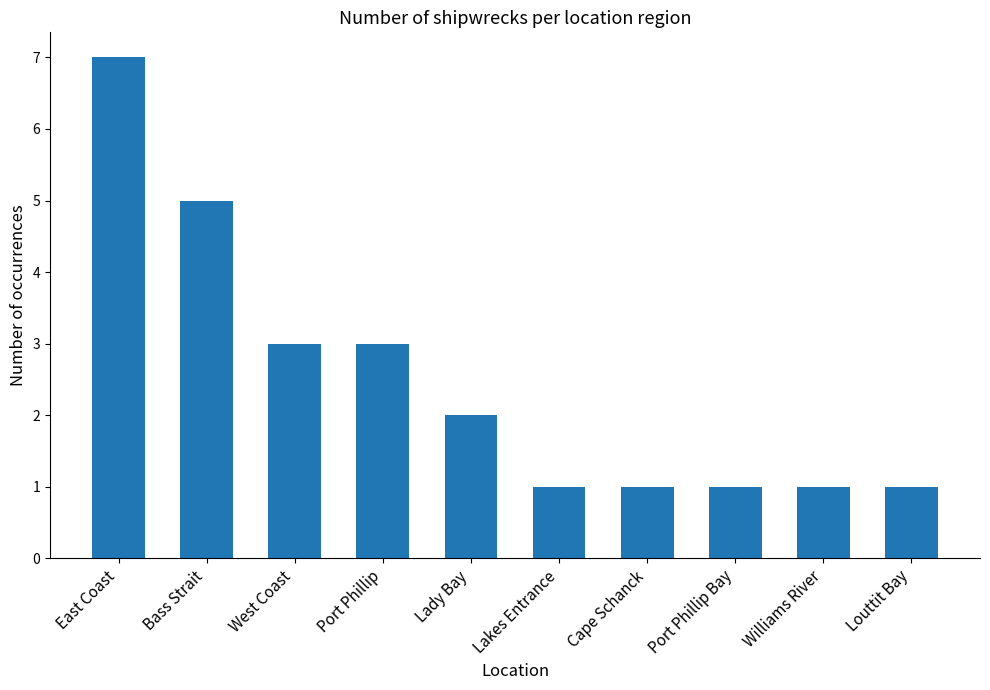

How many data points does each series have?

10